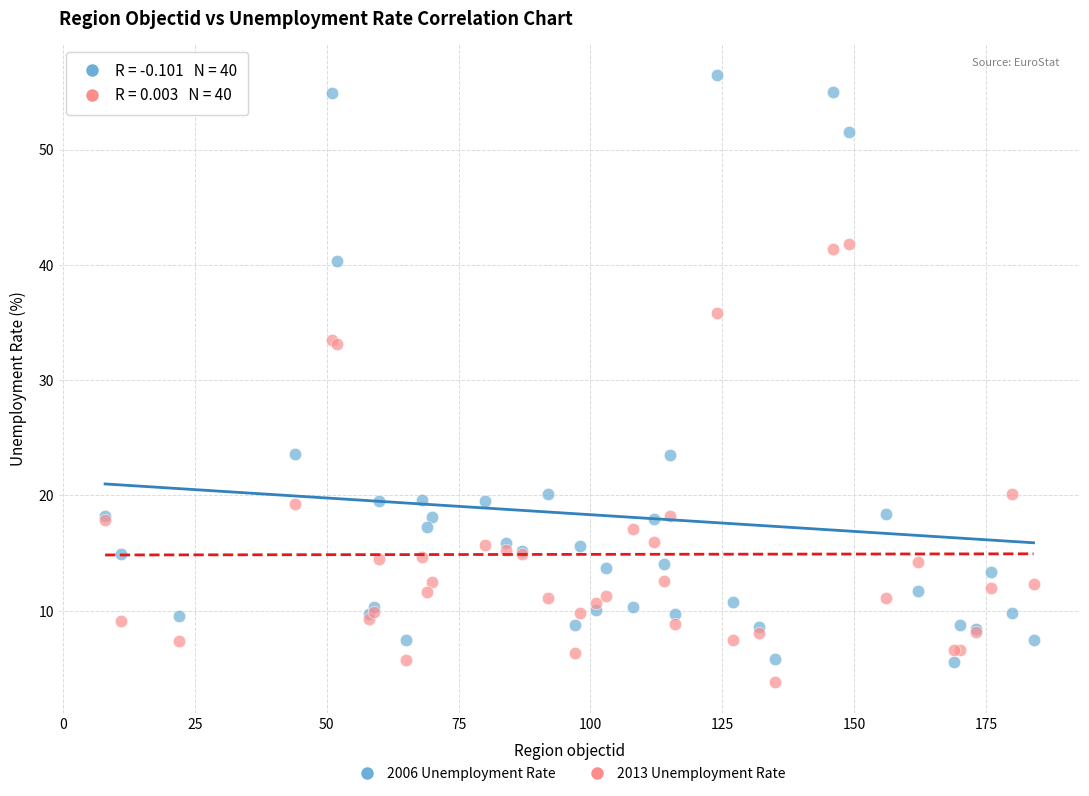

What is the X range (max minus min) for the scatter plot?

176.0